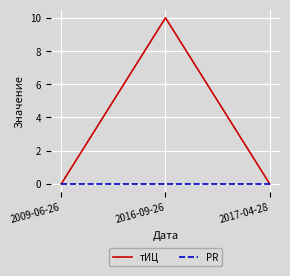

At which category is the sum across all series the highest?

2016-09-26